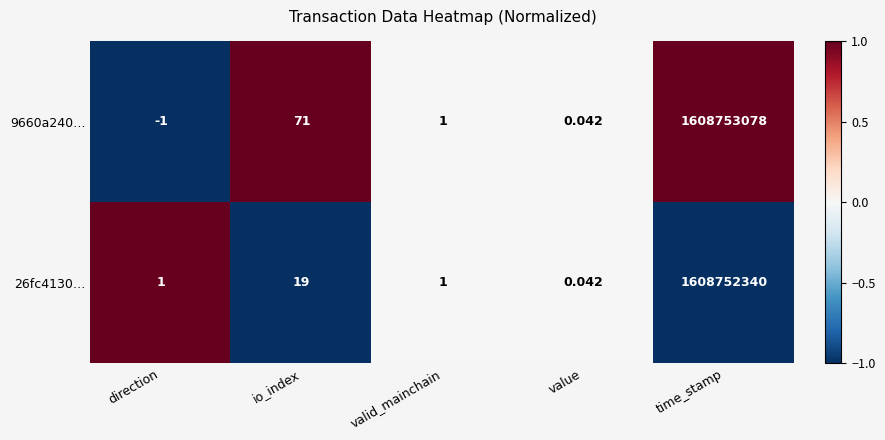

How many values in 9660a240… are below zero?

1